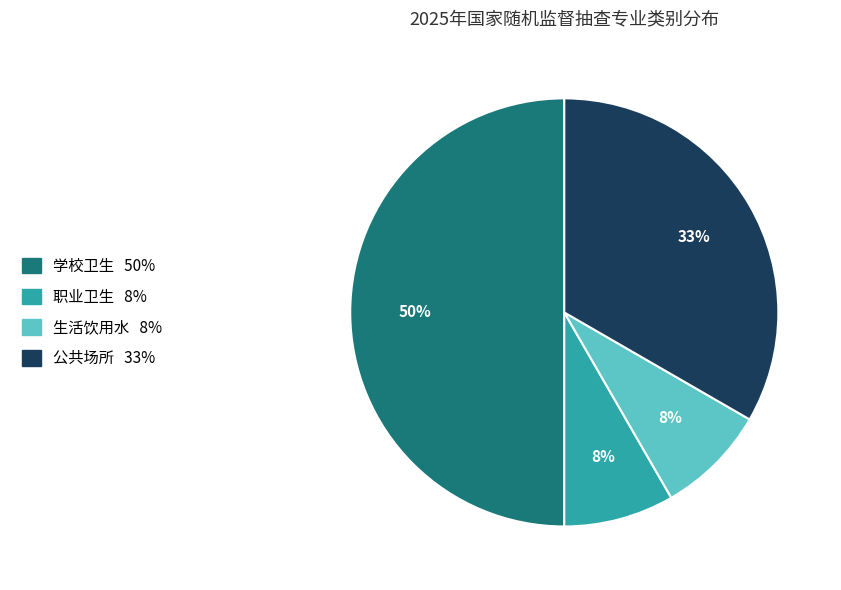

To the nearest percent, what portion does 职业卫生 represent?

8%